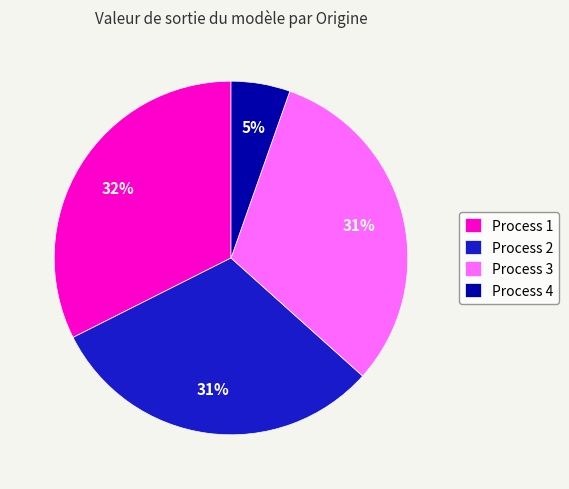

Approximately how many times larger is the value at Process 4 compared to Process 3?

0.2